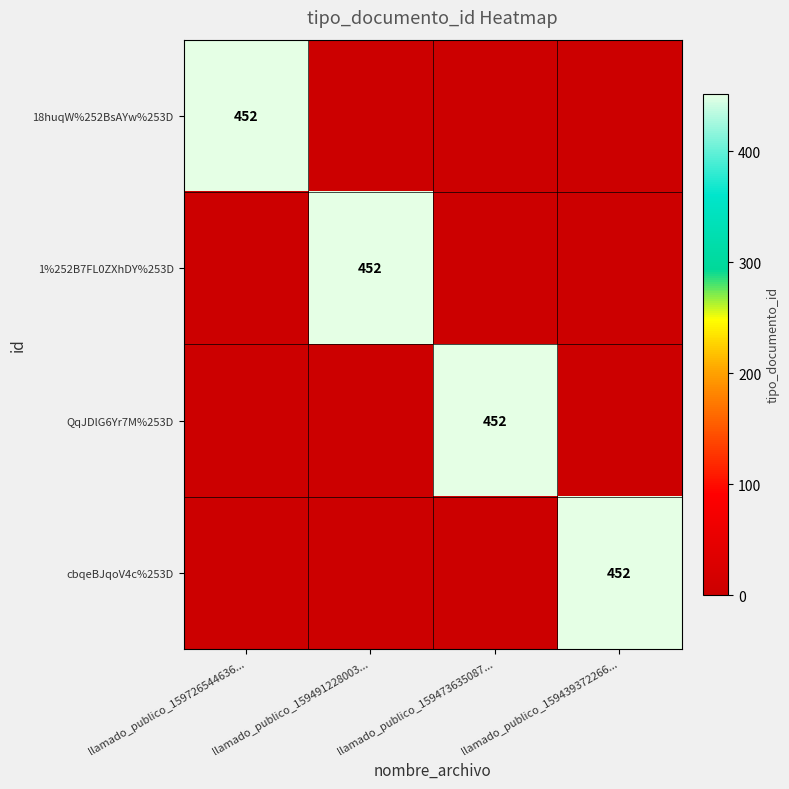

What is the difference between the maximum and minimum values in the cbqeBJqoV4c%253D series?

452